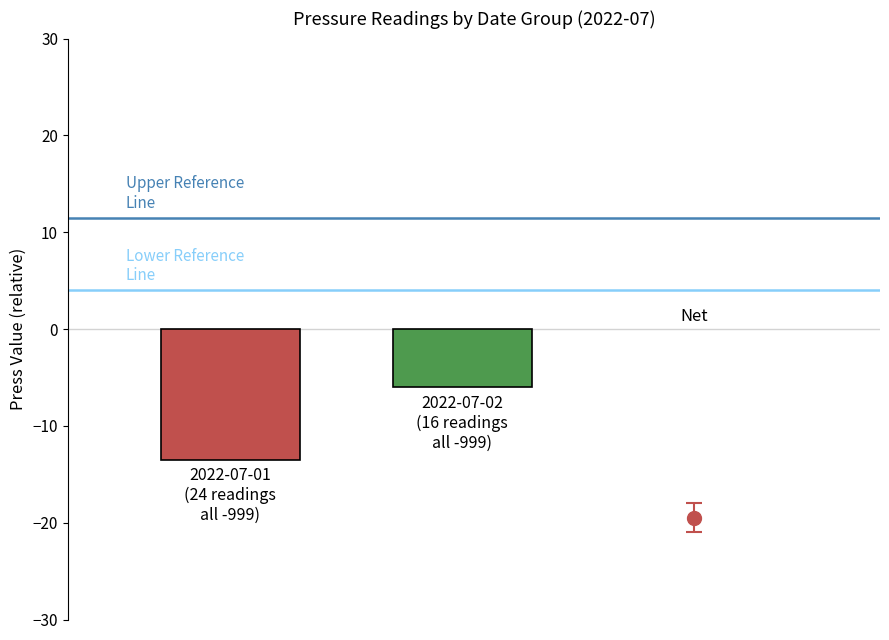

What is the smallest value displayed?

-13.5